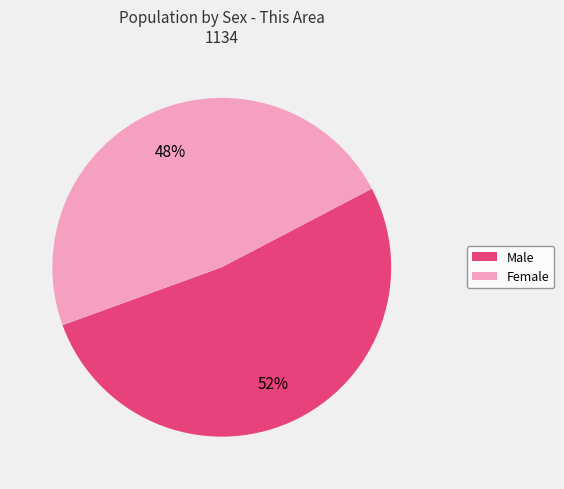

To the nearest percent, what percentage of the pie is Male?

52%